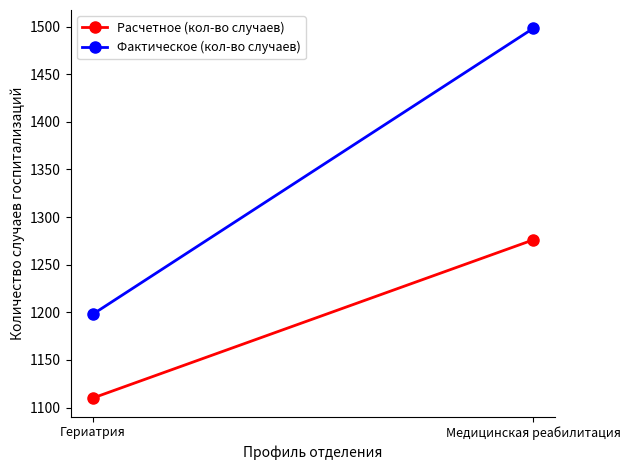

What is the sum of all Фактическое (кол-во случаев) values?

2696